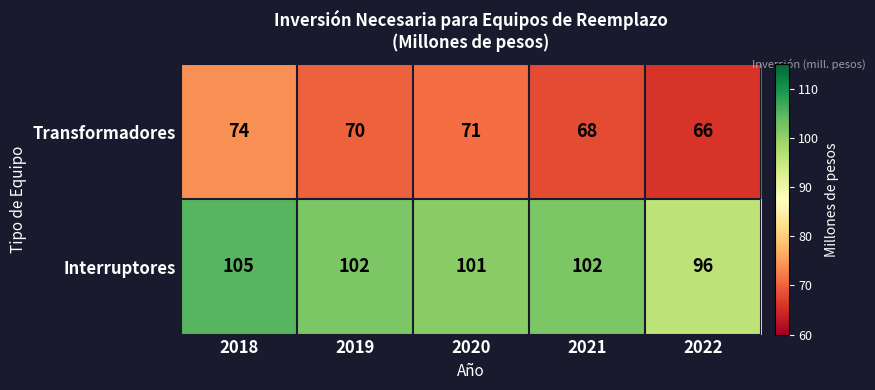

At how many categories does at least one series exceed 100?

4